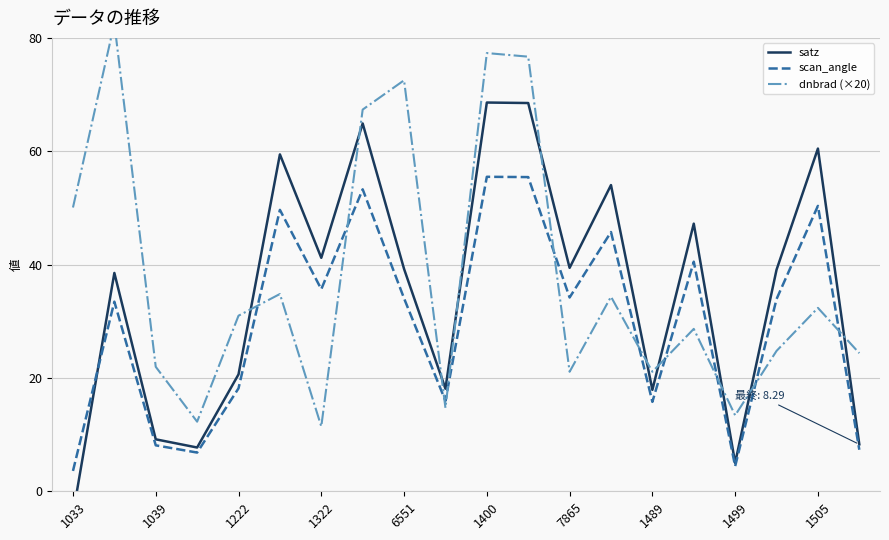

True or false: scan_angle has a value of 4.4 at 1499.

True